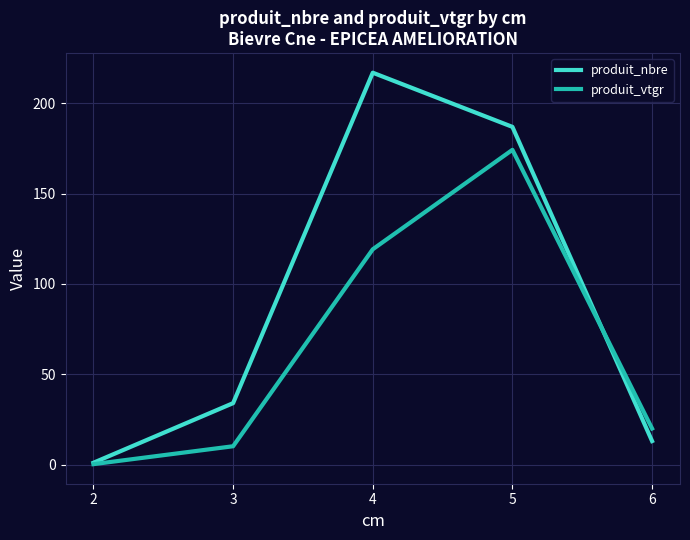

How many lines are shown in the chart?

2